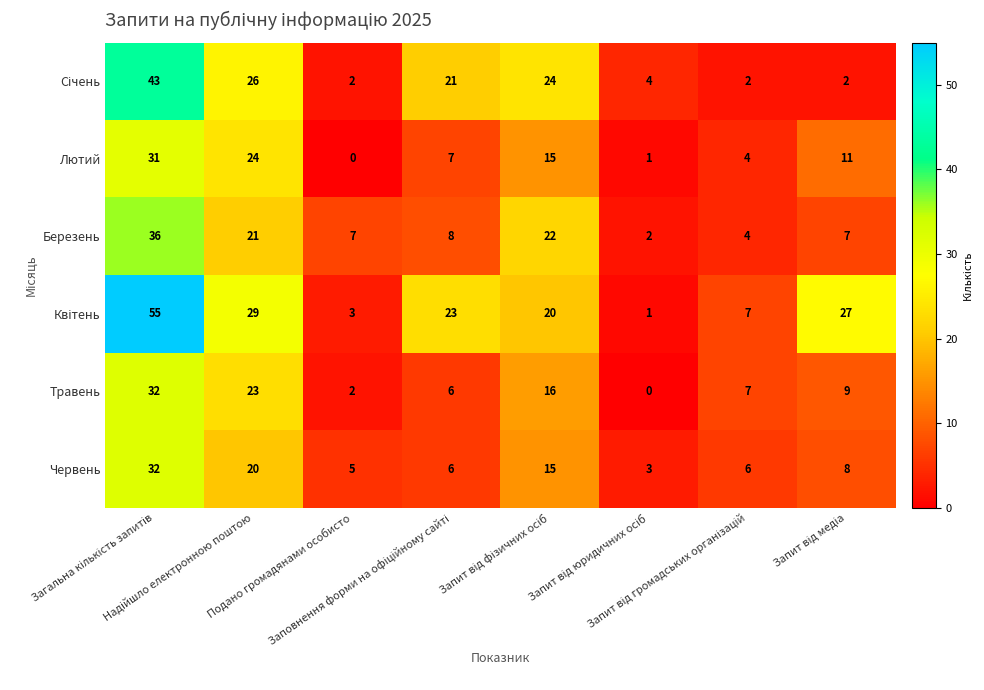

What is the sum of all Червень values?

95